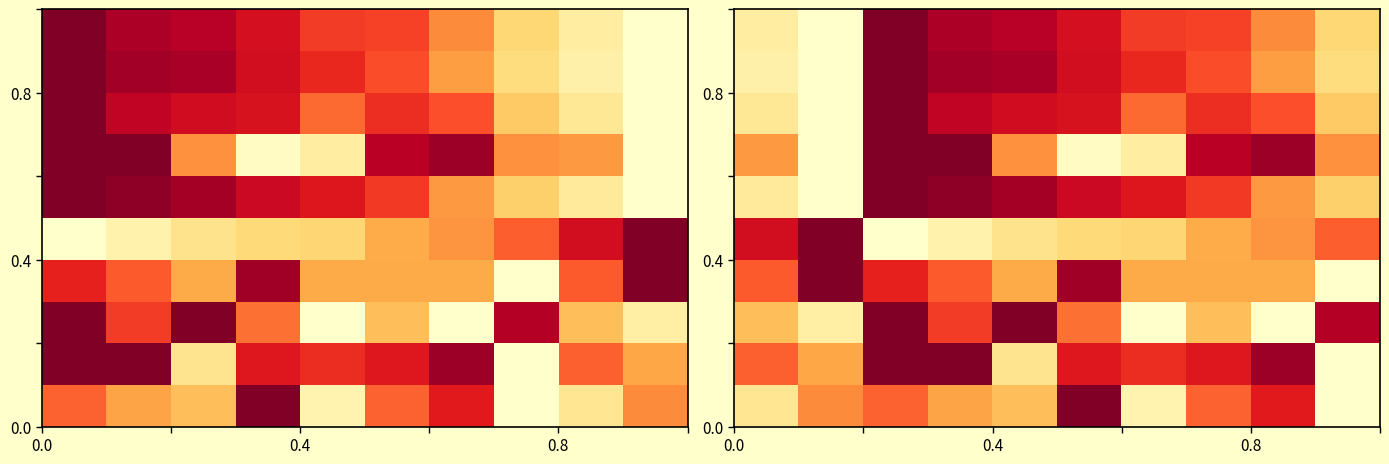

What is the greatest value displayed?

1.0